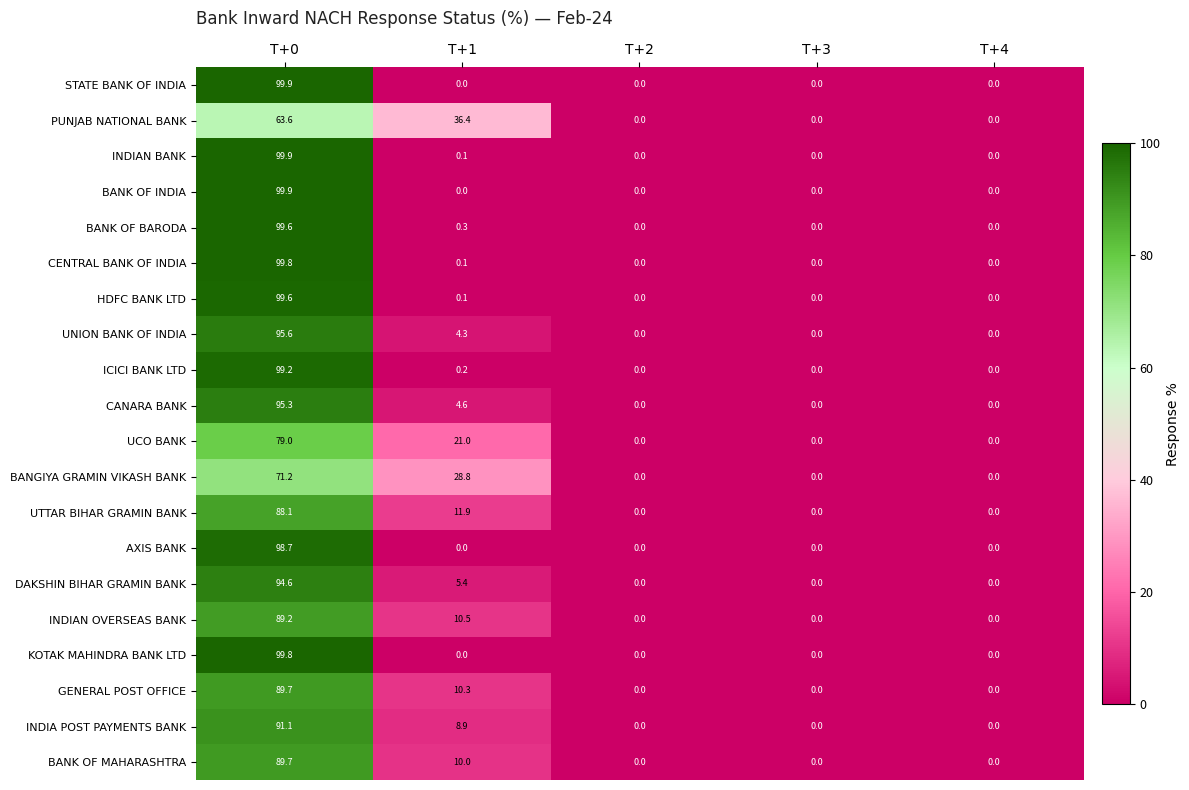

What is the sum of the UCO BANK values at T+3 and T+1?

21.0